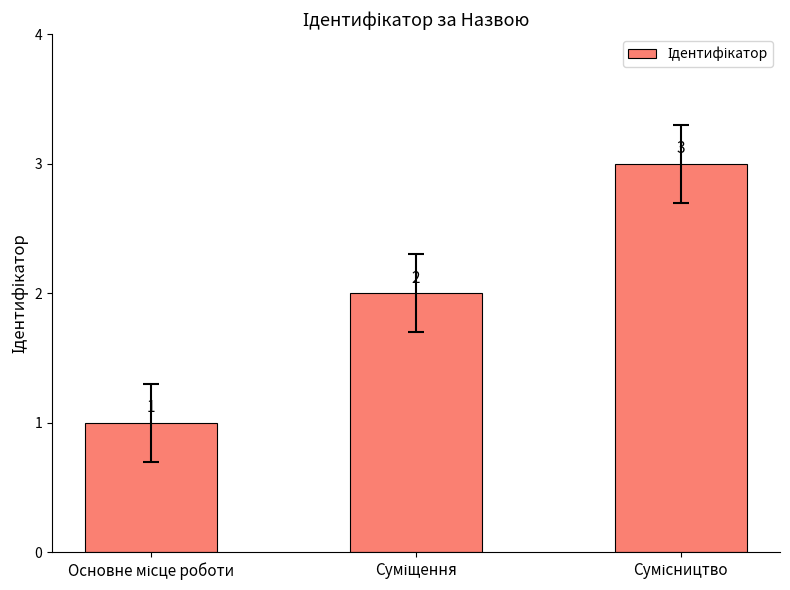

How many values are between 1 and 3?

3